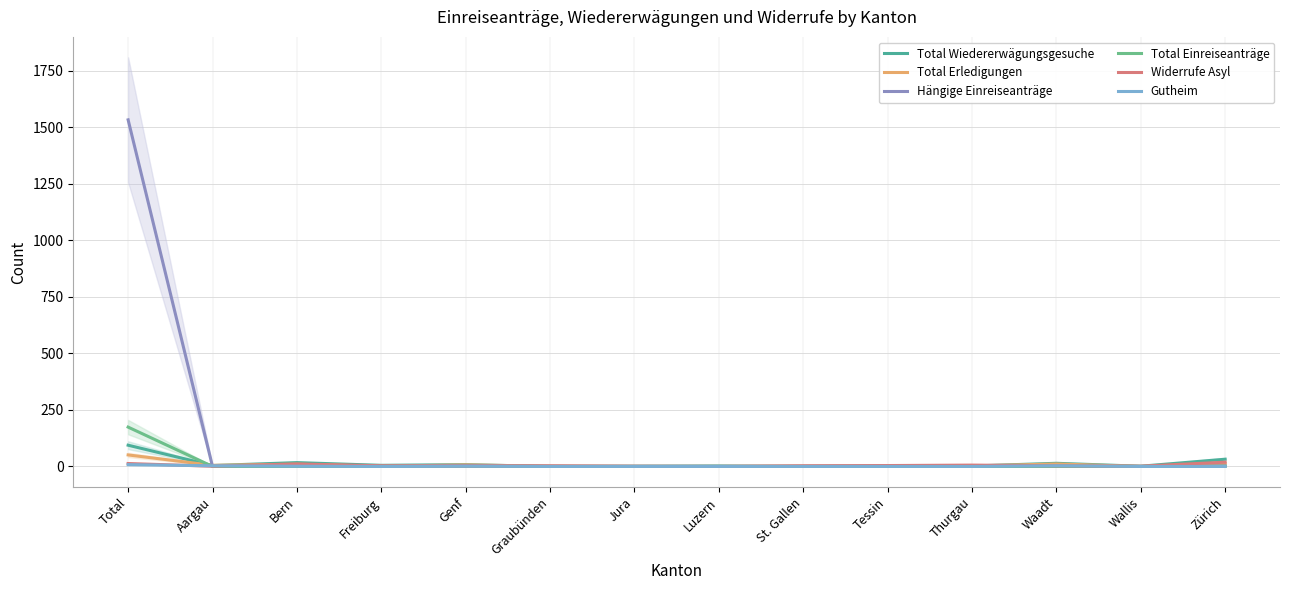

What is the difference between the highest and lowest values at Jura?

1